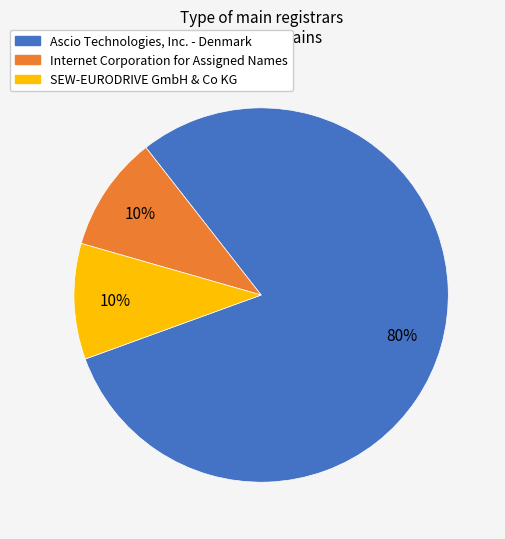

Is the sum of SEW-EURODRIVE GmbH & Co KG and Ascio Technologies, Inc. - Denmark greater than half?

Yes